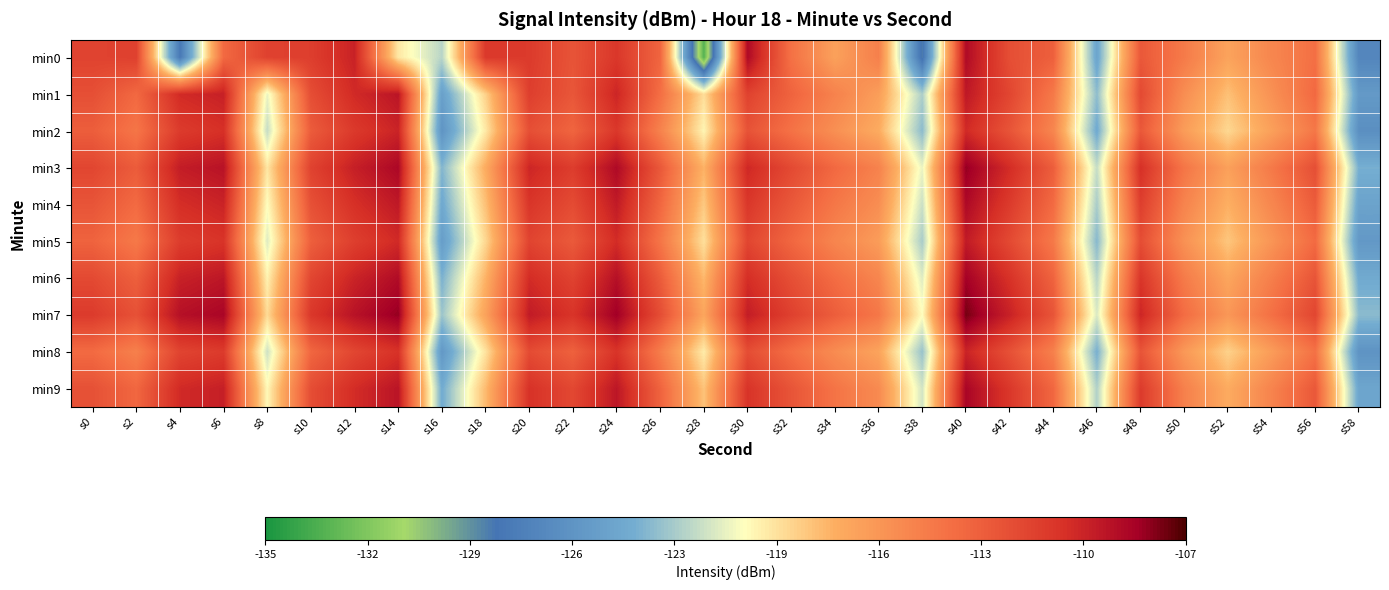

At s8, list the series in order from largest to smallest.

min0, min7, min3, min6, min9, min4, min1, min5, min8, min2